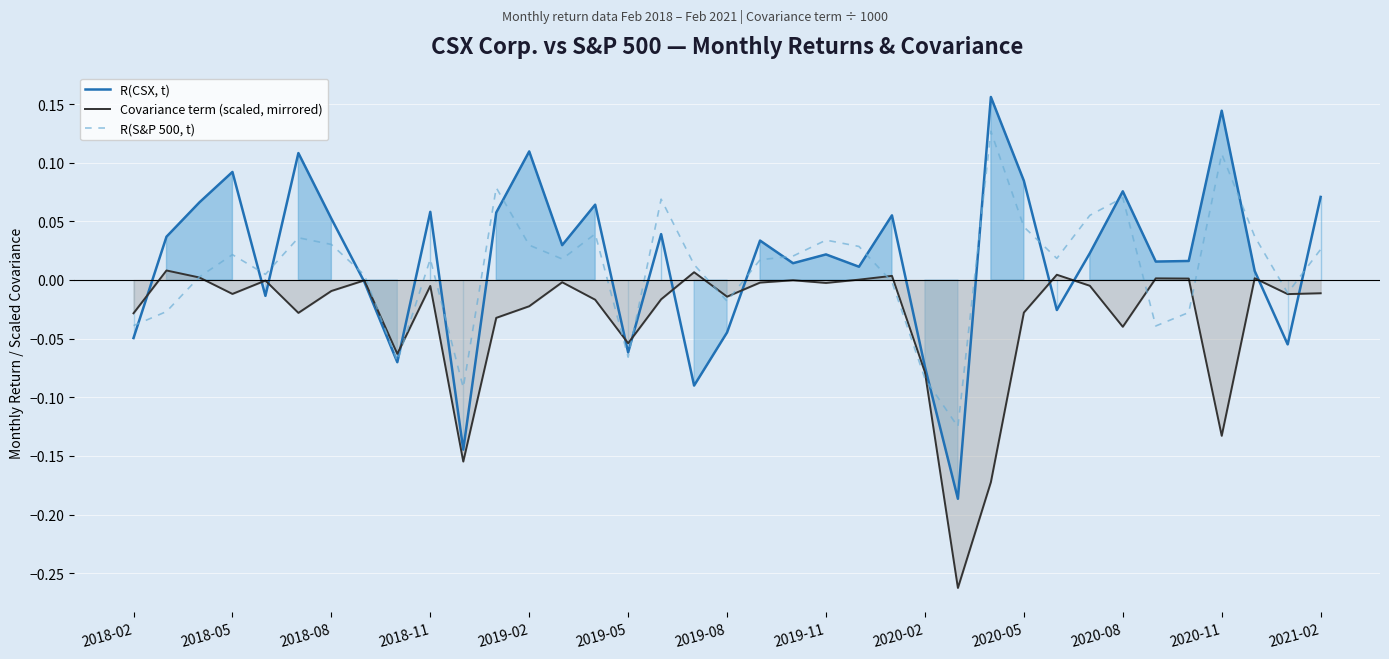

In R(S&P 500, t), how many points are lower than both neighbors (excluding endpoints)?

10